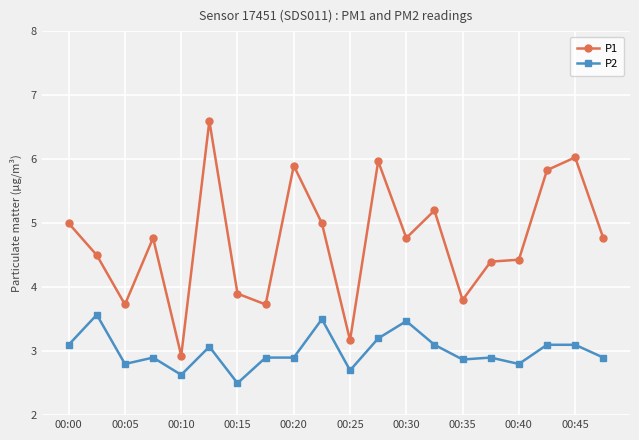

What is the minimum value for P1?

2.9